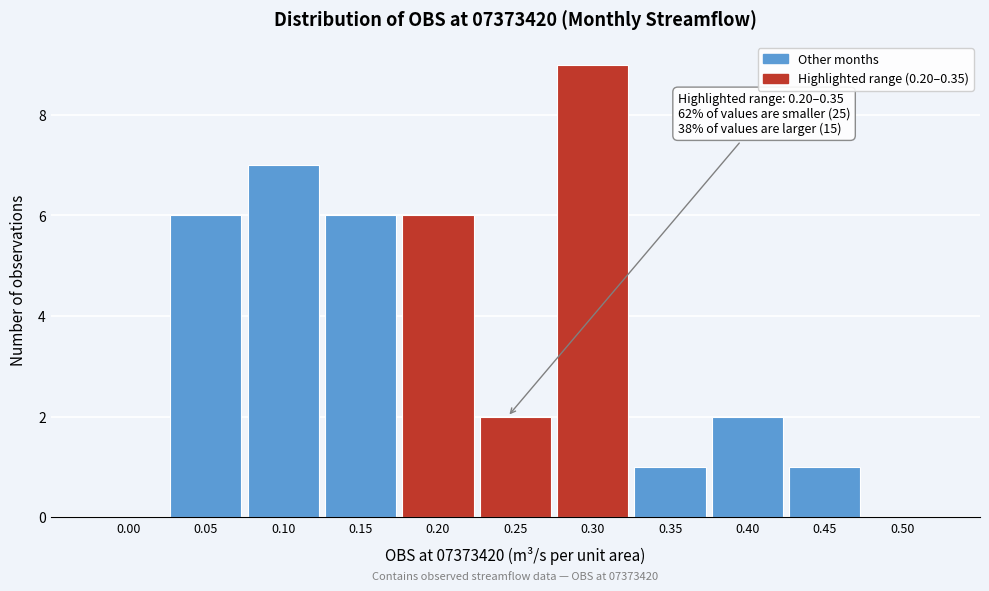

Reading left to right, list all the values displayed in this chart.

0.00=0	0.05=6	0.10=7	0.15=6	0.20=6	0.25=2	0.30=9	0.35=1	0.40=2	0.45=1	0.50=0